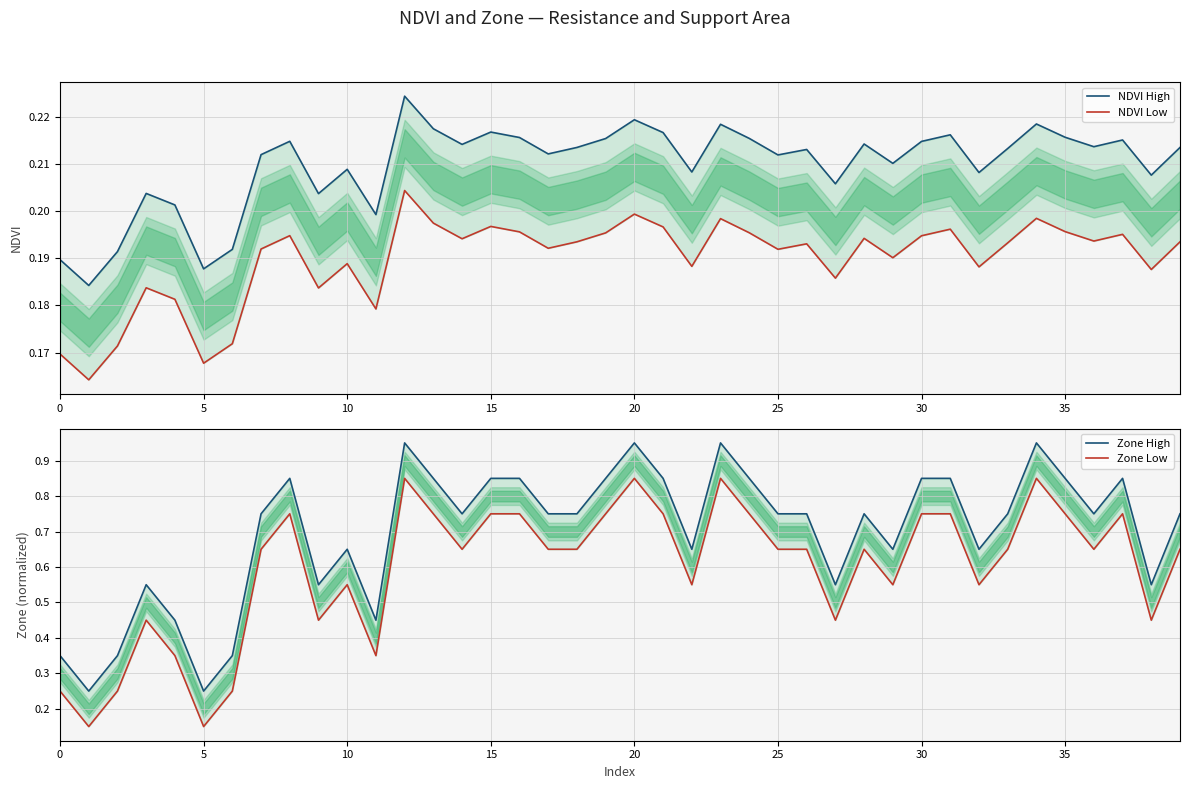

Which has a higher value, 32 or 14?

14